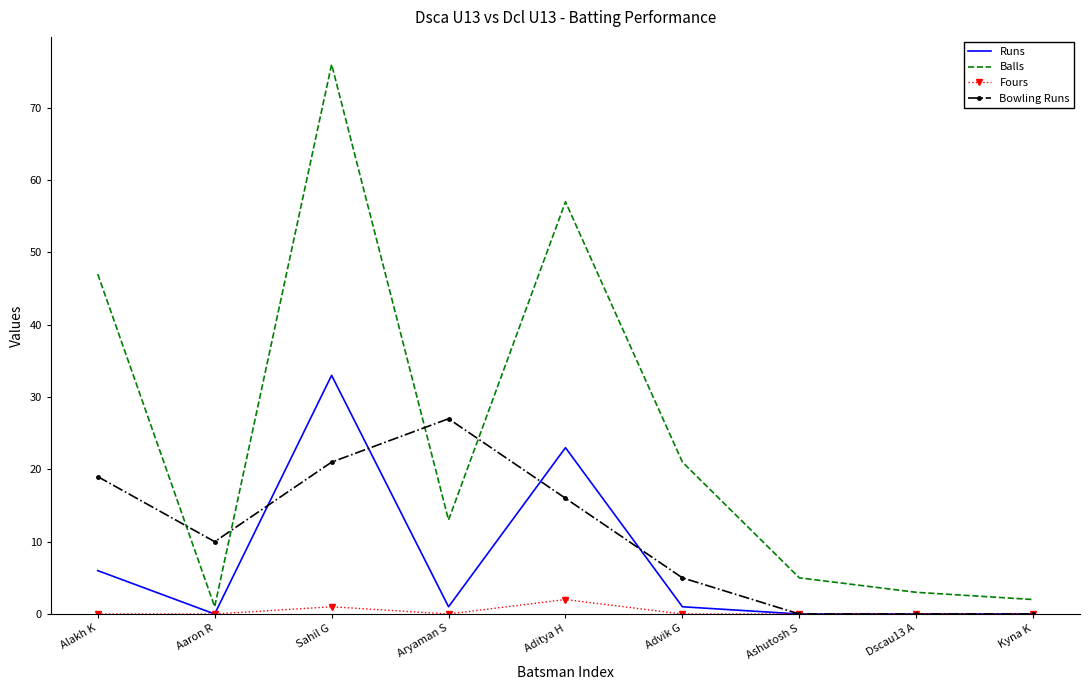

What is the greatest value displayed?

76